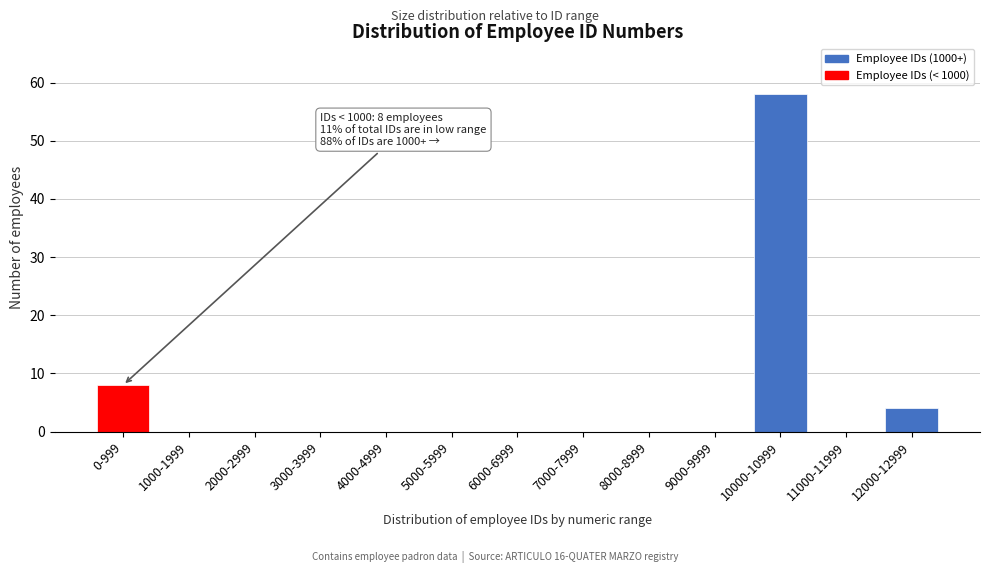

Reading right to left, what are all the values shown in this chart?

12000-12999=4	11000-11999=0	10000-10999=58	9000-9999=0	8000-8999=0	7000-7999=0	6000-6999=0	5000-5999=0	4000-4999=0	3000-3999=0	2000-2999=0	1000-1999=0	0-999=8